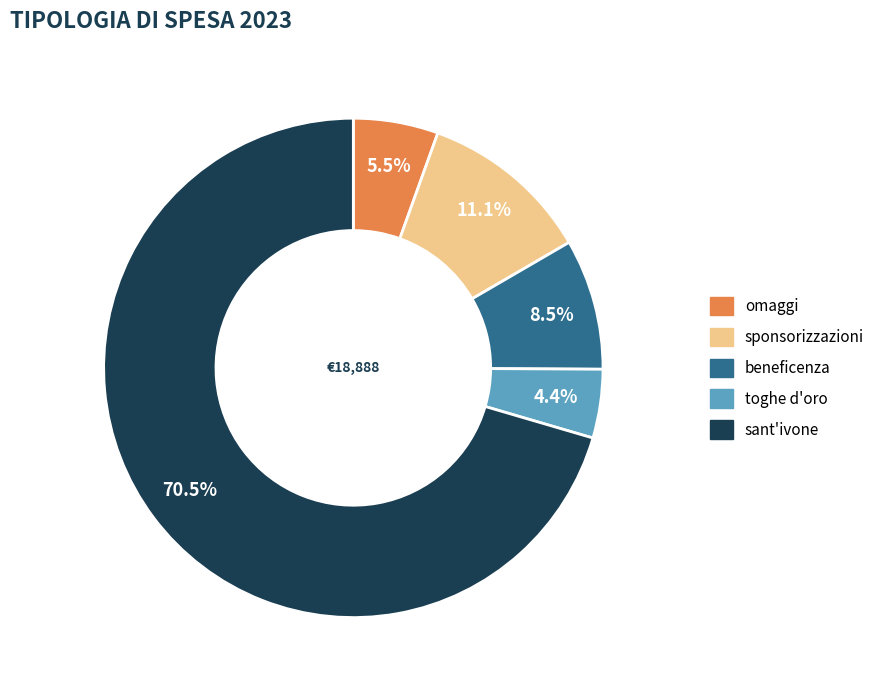

What percentage is the sponsorizzazioni slice, to the nearest percent?

11%